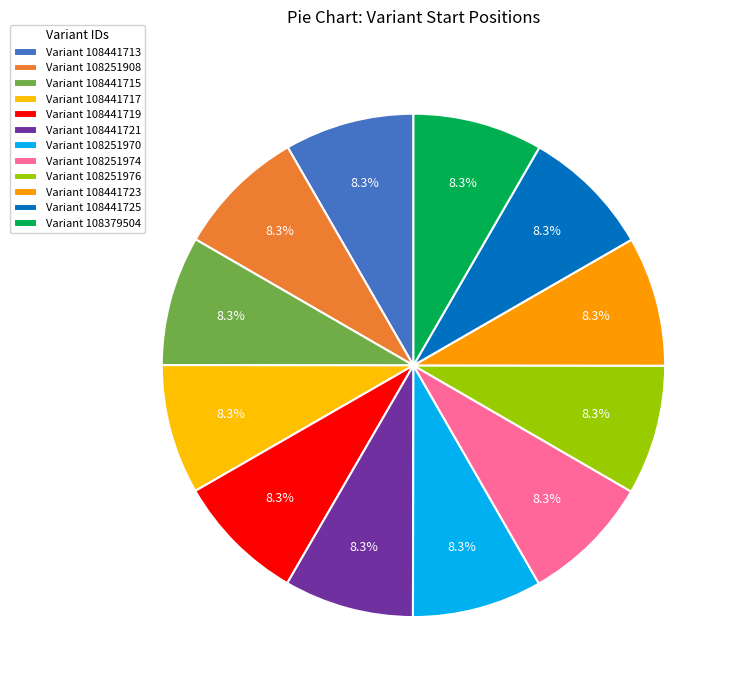

Which slice is the smallest?

108441713